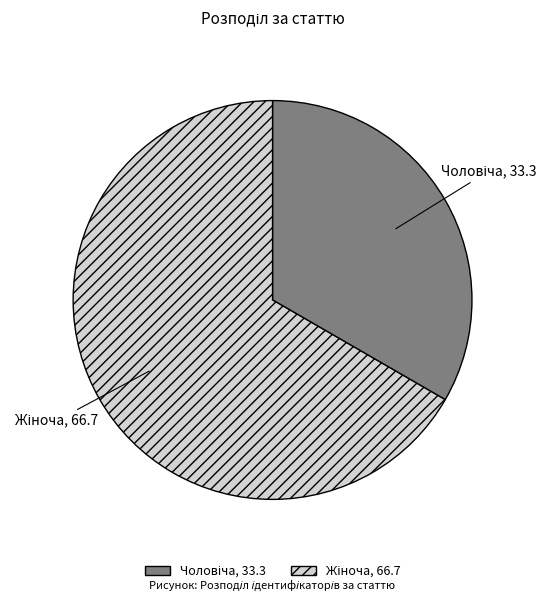

Is there a majority slice in this chart?

Yes